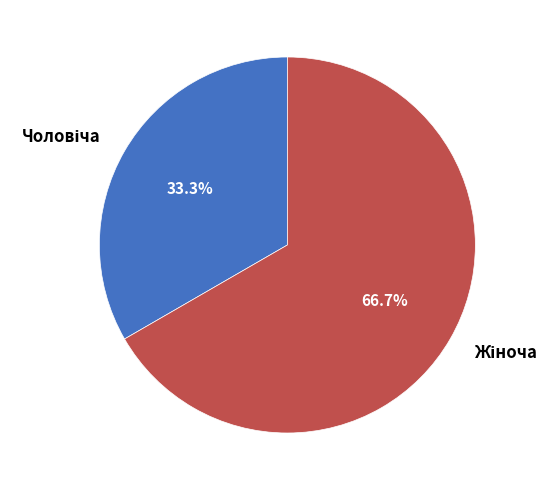

To the nearest percent, what is the difference between the largest and smallest slice percentages?

33%